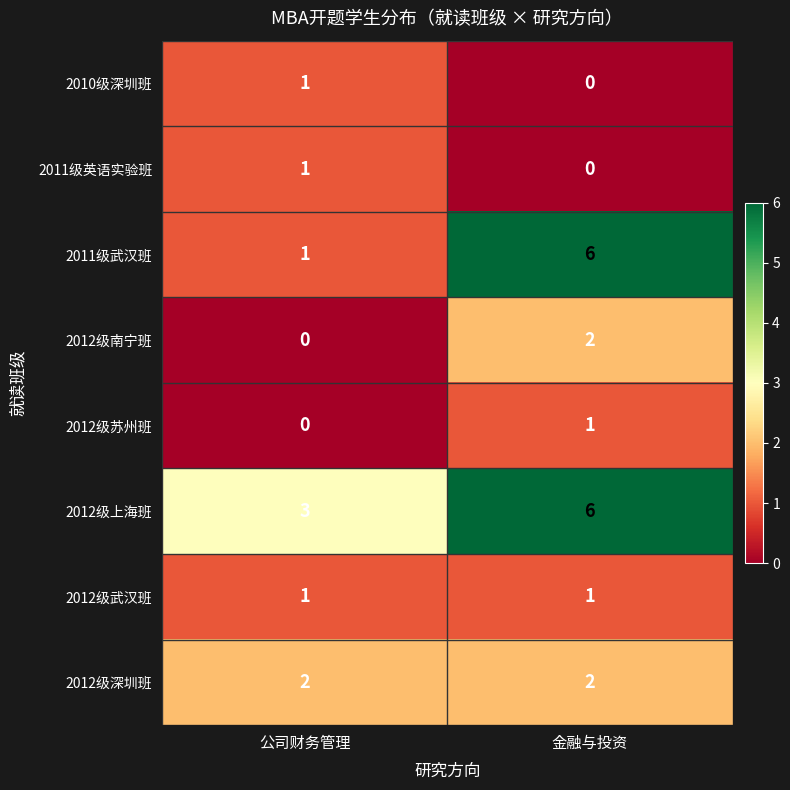

What is the greatest value displayed?

6